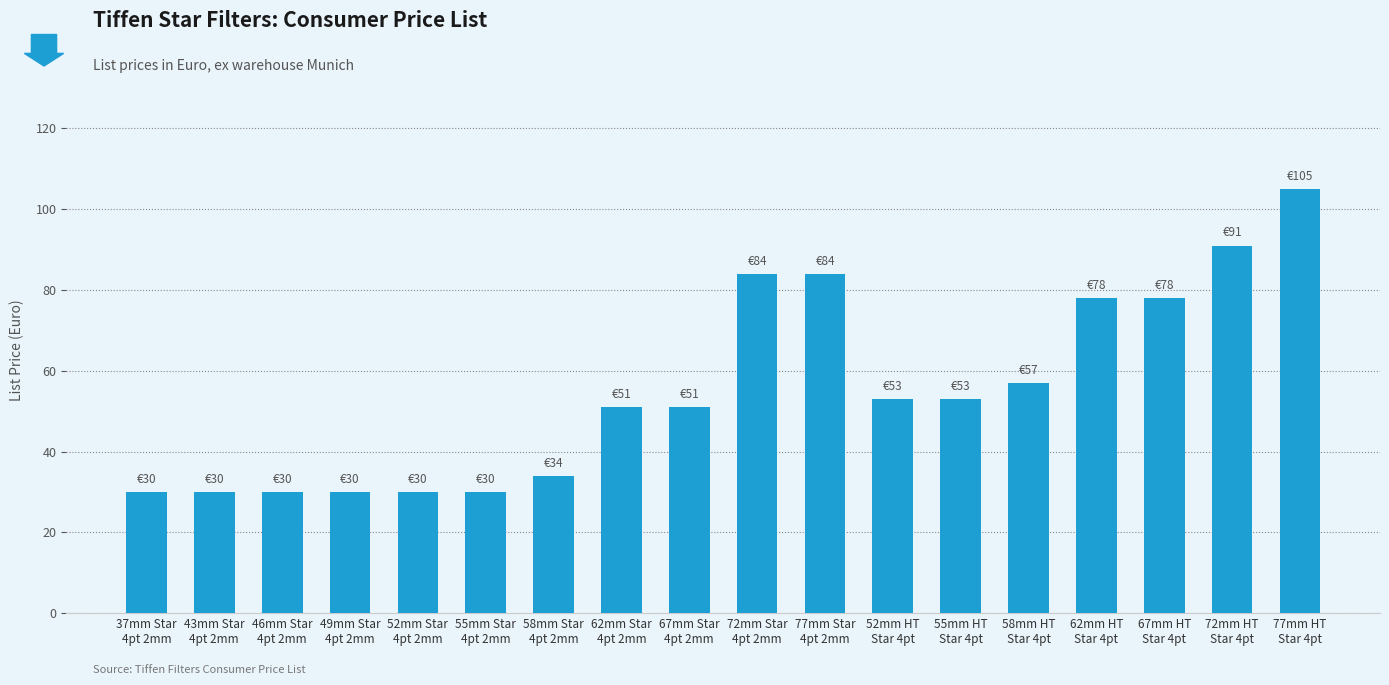

The value at 55mm HT
Star 4pt is 53. True or false?

True